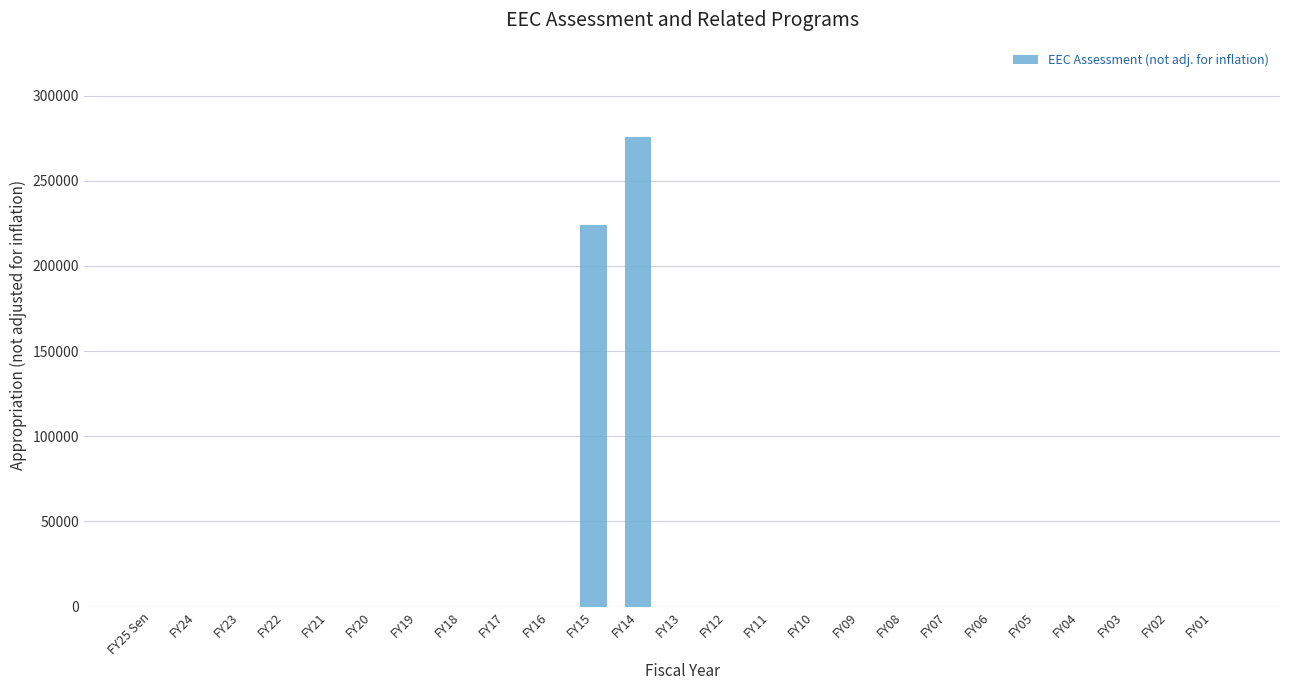

Reading right to left, list all the values displayed in this chart.

0	0	0	0	0	0	0	0	0	0	0	0	0	275886	224114	0	0	0	0	0	0	0	0	0	0